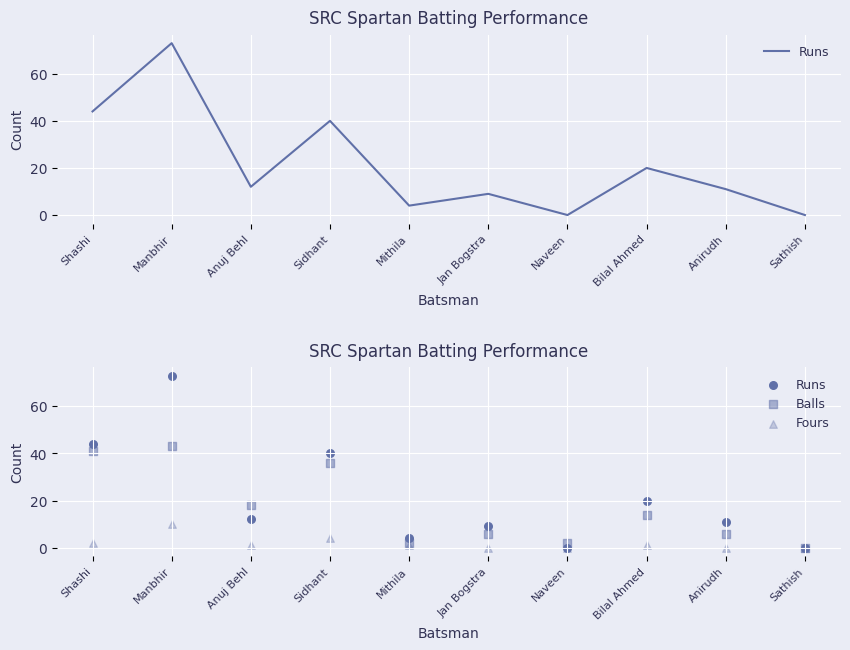

Which series contains the lowest Y value?

Runs